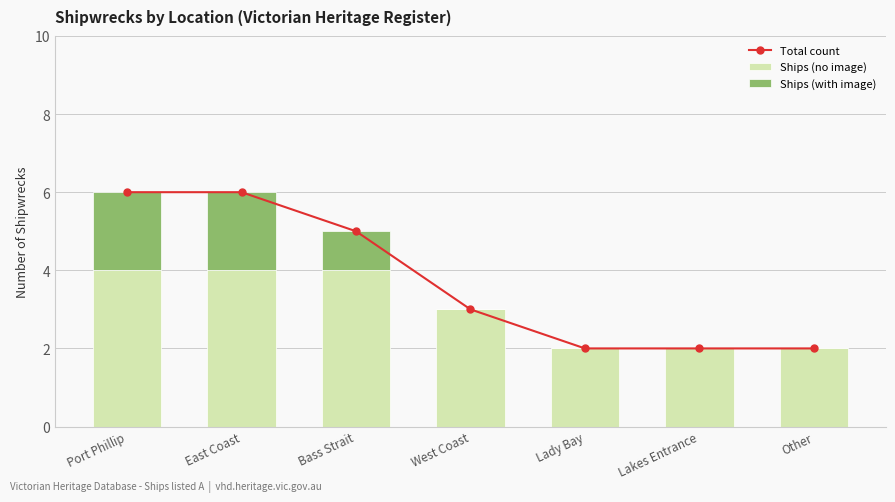

What is the maximum value for Ships (with image)?

2